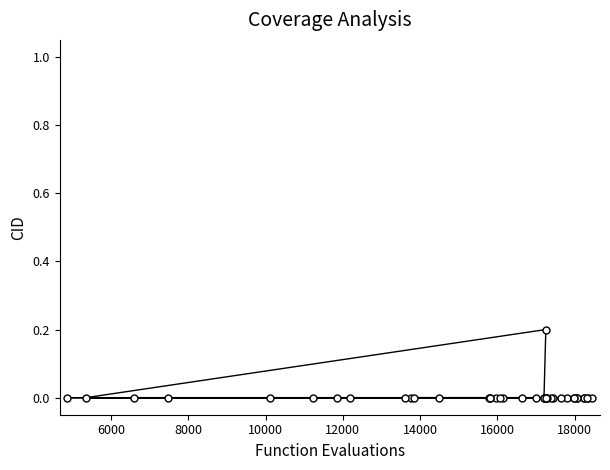

How many lines are shown in the chart?

1